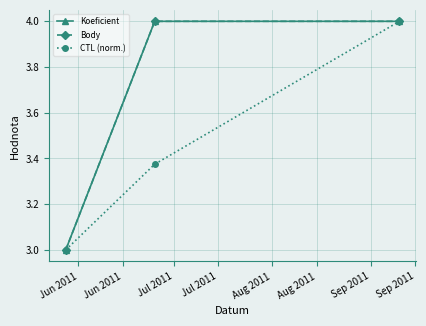

Does the chart display data point markers on the line(s)?

Yes